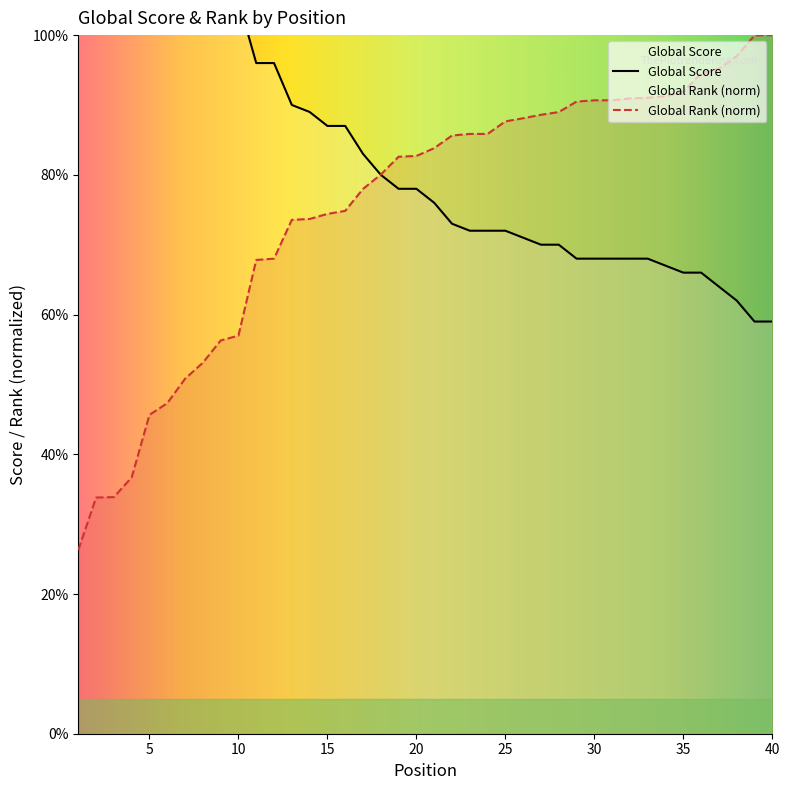

What is the spread (max minus min) of values at 35?

25.9